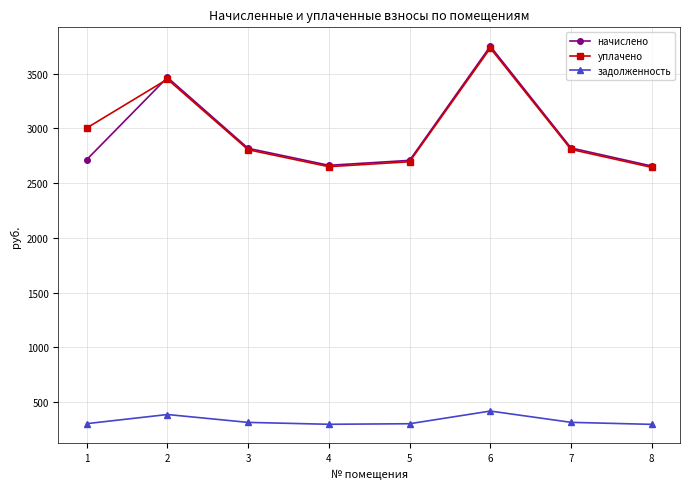

True or false: начислено has more than 1 interior local peaks.

True